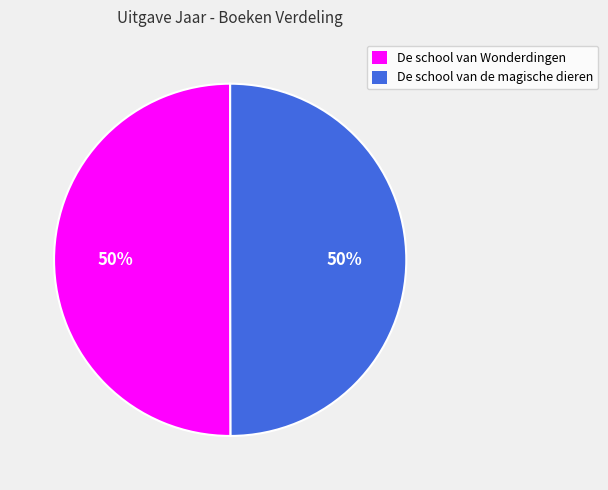

What percentage is the De school van Wonderdingen slice, to the nearest percent?

50%